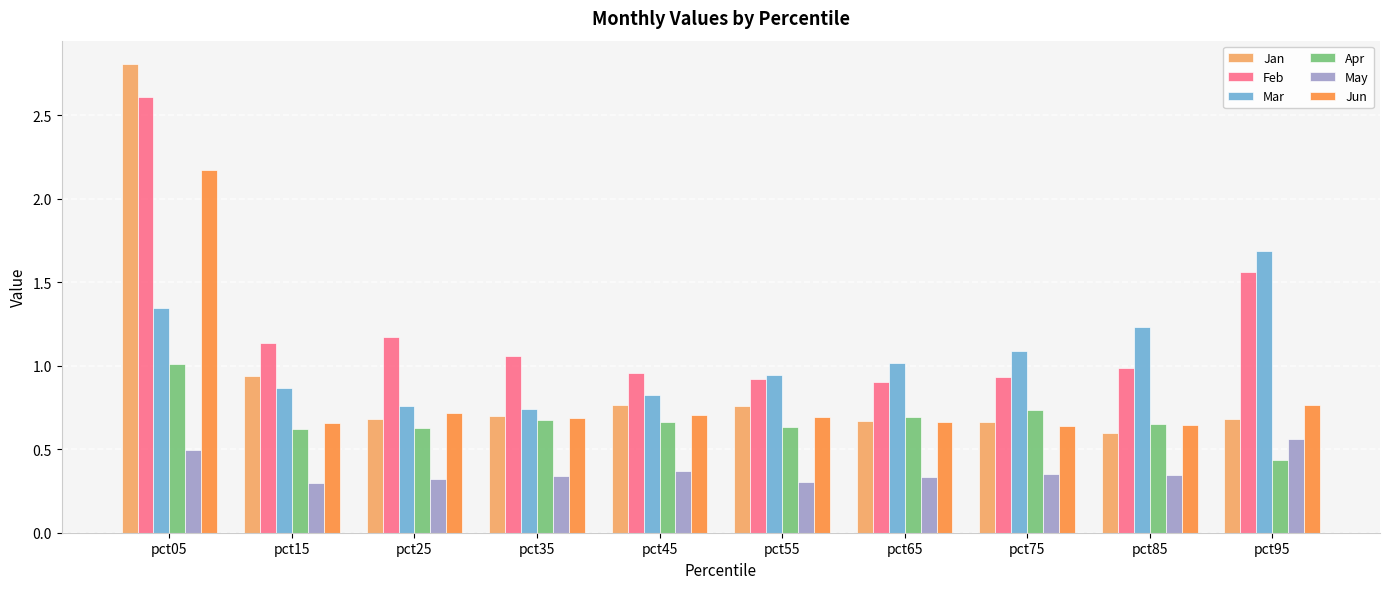

True or false: Jan has a value of 1.7 at pct15.

False